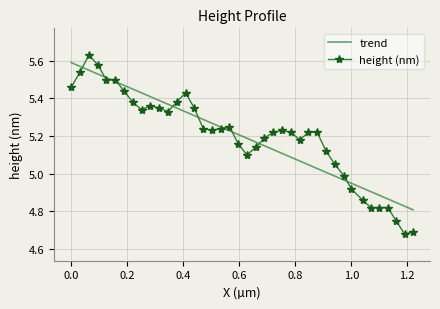

List the labels in order of value, largest first.

0.0627, 0.0941, 0.0314, 0.125, 0.157, 0.0, 0.188, 0.408, 0.22, 0.376, 0.282, 0.314, 0.439, 0.251, 0.345, 0.565, 0.471, 0.533, 0.502, 0.753, 0.722, 0.784, 0.847, 0.878, 0.69, 0.816, 0.596, 0.659, 0.91, 0.627, 0.941, 0.973, 1.0, 1.04, 1.07, 1.1, 1.13, 1.16, 1.22, 1.19